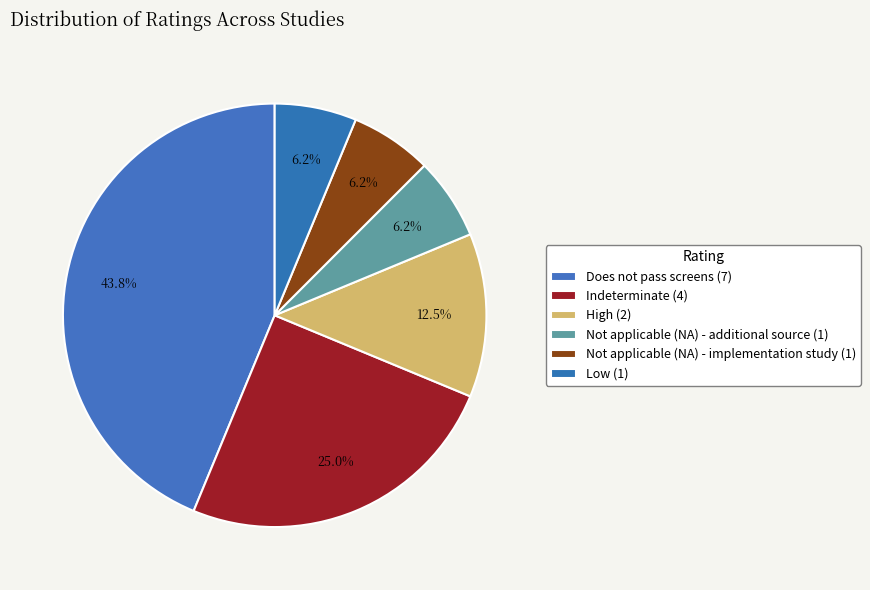

Count the number of slices in the pie.

6